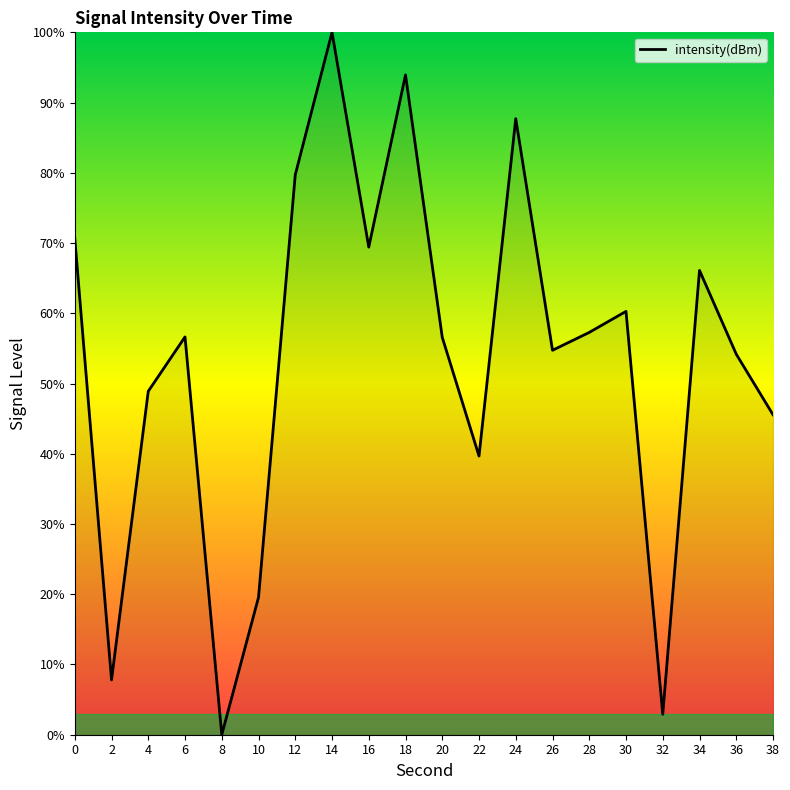

What is the difference between the values at 6 and 8?

56.6